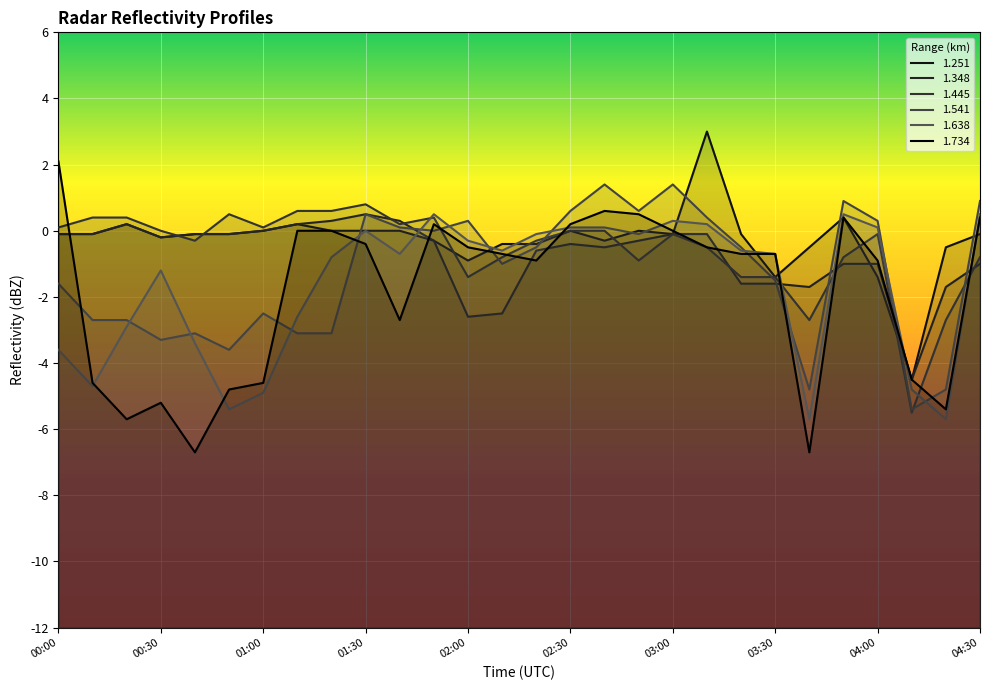

What is the difference between the second highest and minimum values in the 1.251 series?

4.9